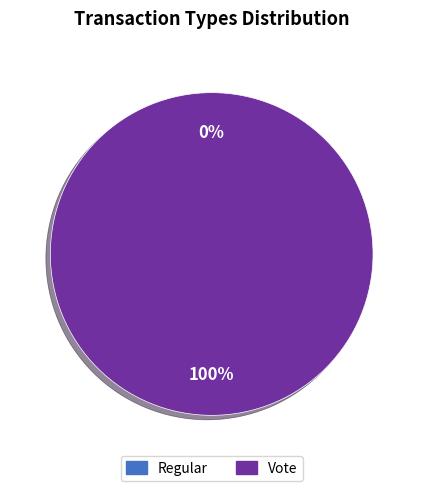

What is the majority slice?

Vote